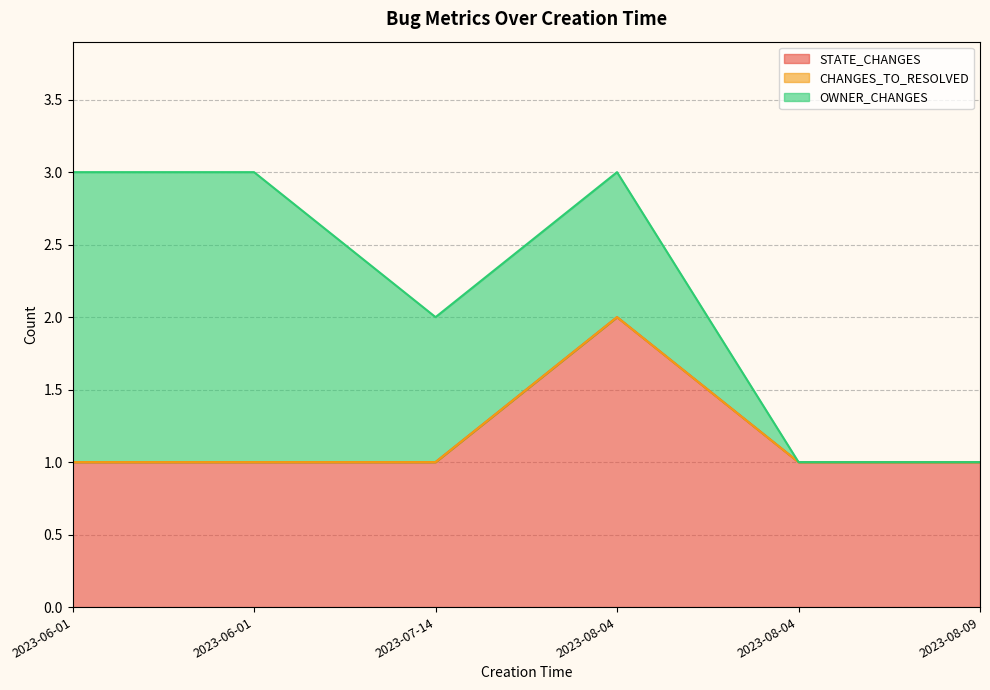

What is the maximum value shown in the chart?

2